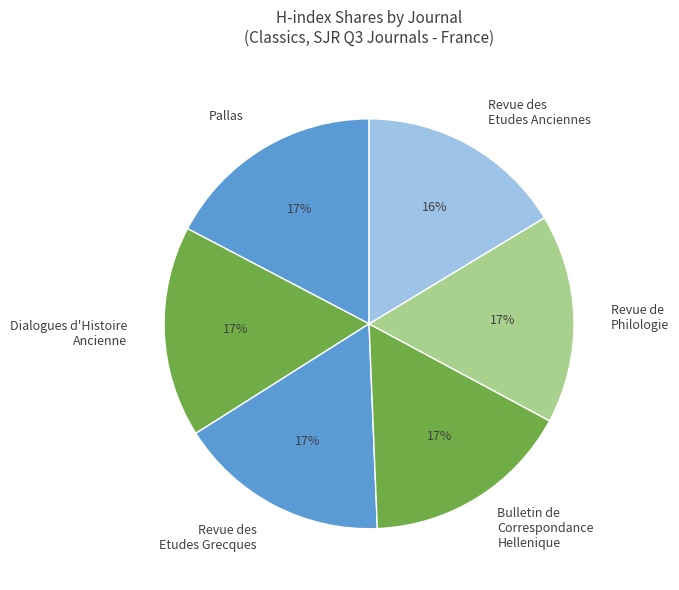

To the nearest percent, what is the combined percentage of Pallas and Revue des Etudes Grecques?

34%